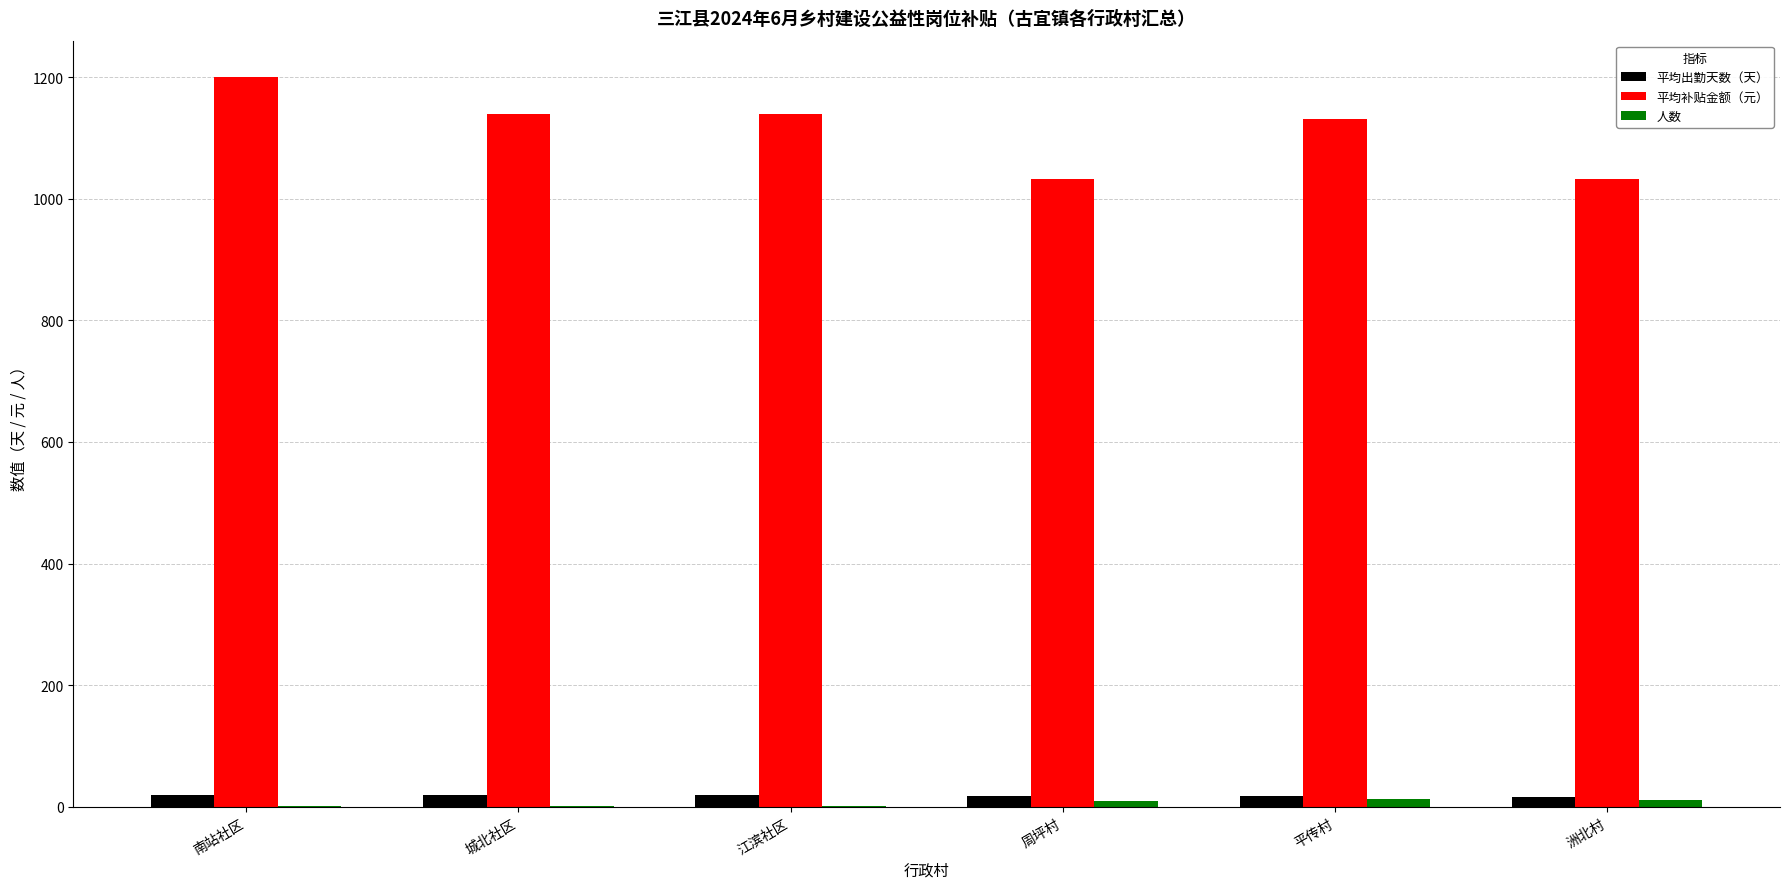

Which series has the largest total across all categories?

平均补贴金额（元）